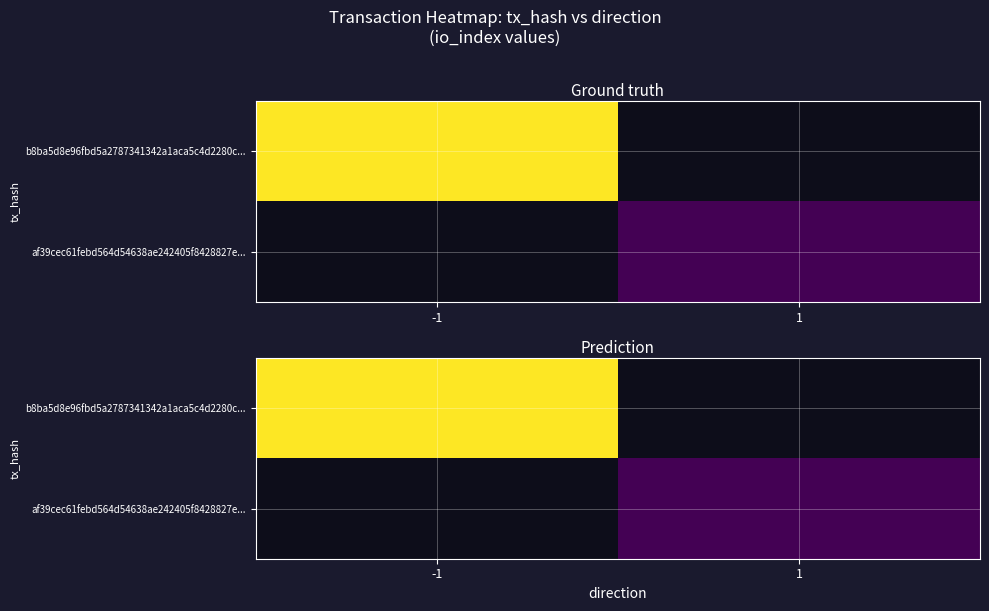

What is the lowest value of the b8ba5d8e96fbd5a2787341342a1aca5c4d2280c... series?

1.0